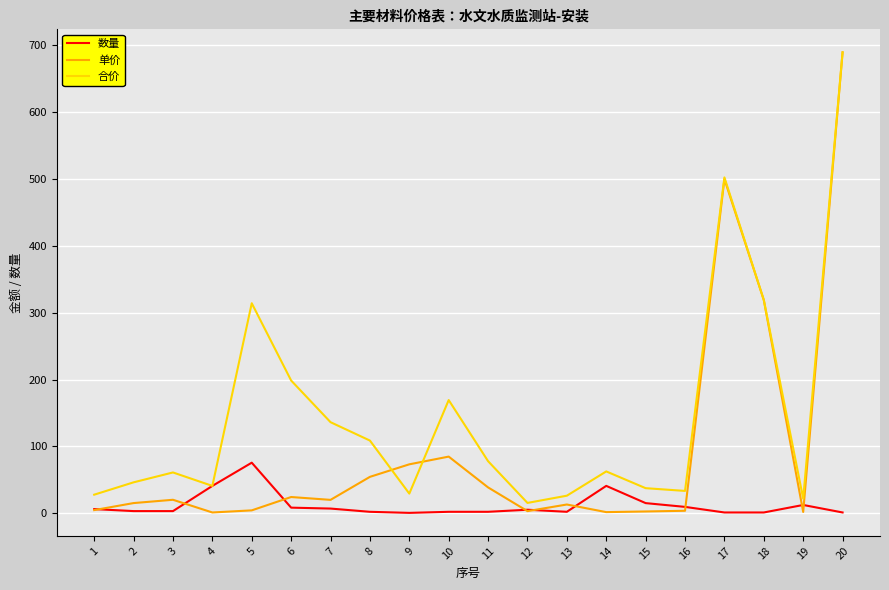

What is the spread (max minus min) of values at 4?

39.8